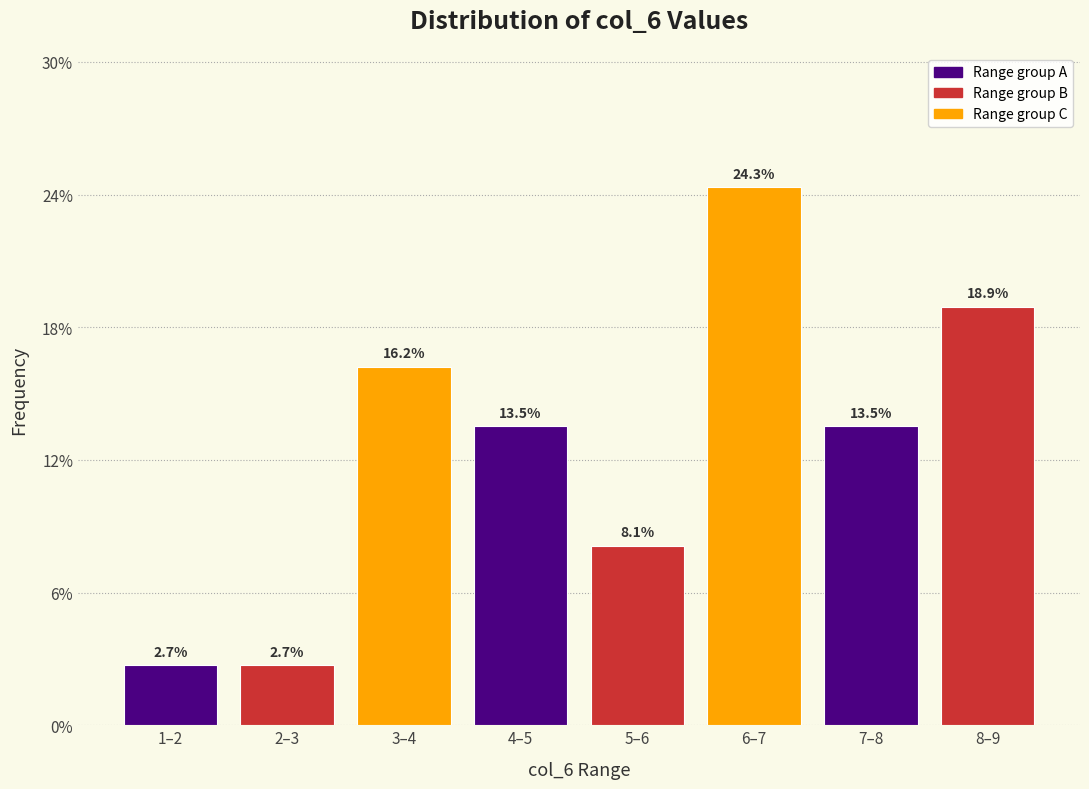

Reading right to left, transcribe all the data shown in this chart.

18.9	13.5	24.3	8.1	13.5	16.2	2.7	2.7